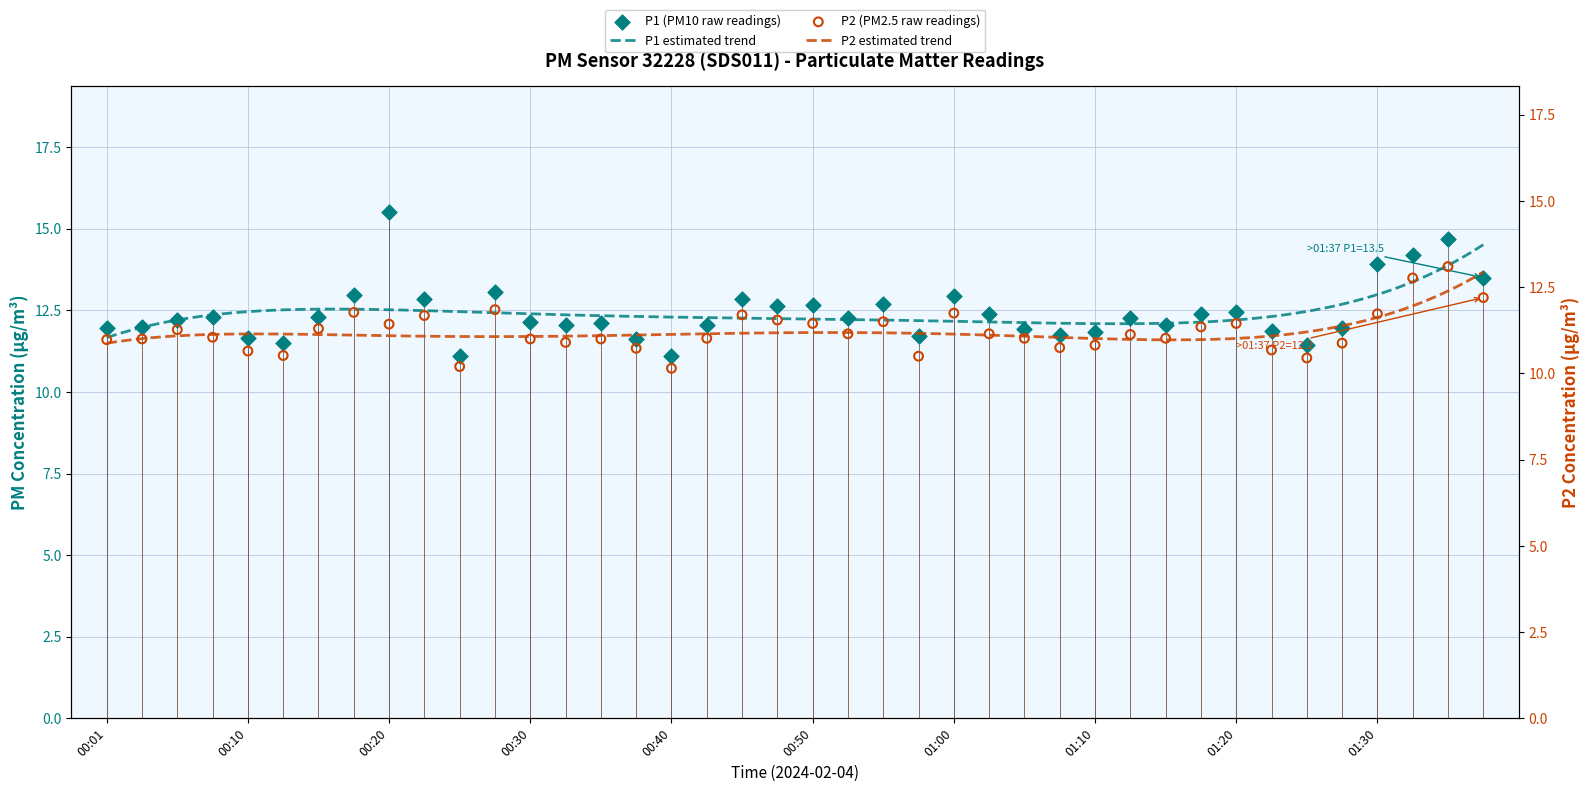

Which series contains the lowest Y value?

P2